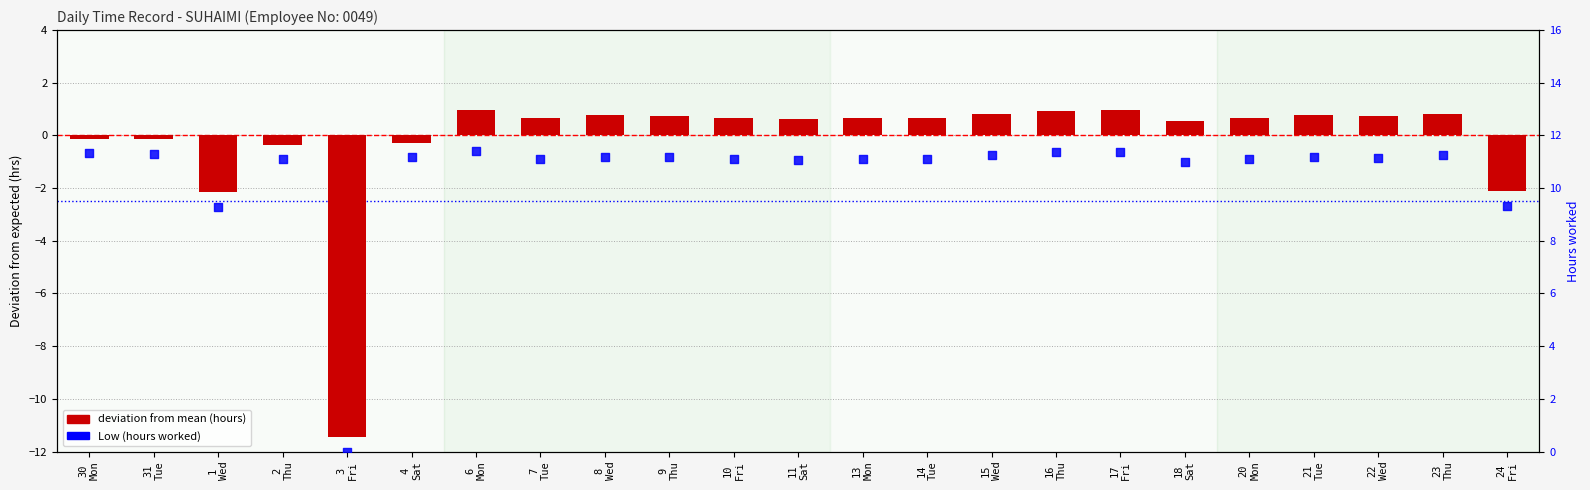

What is the total value across all series at 30
Mon?

11.2